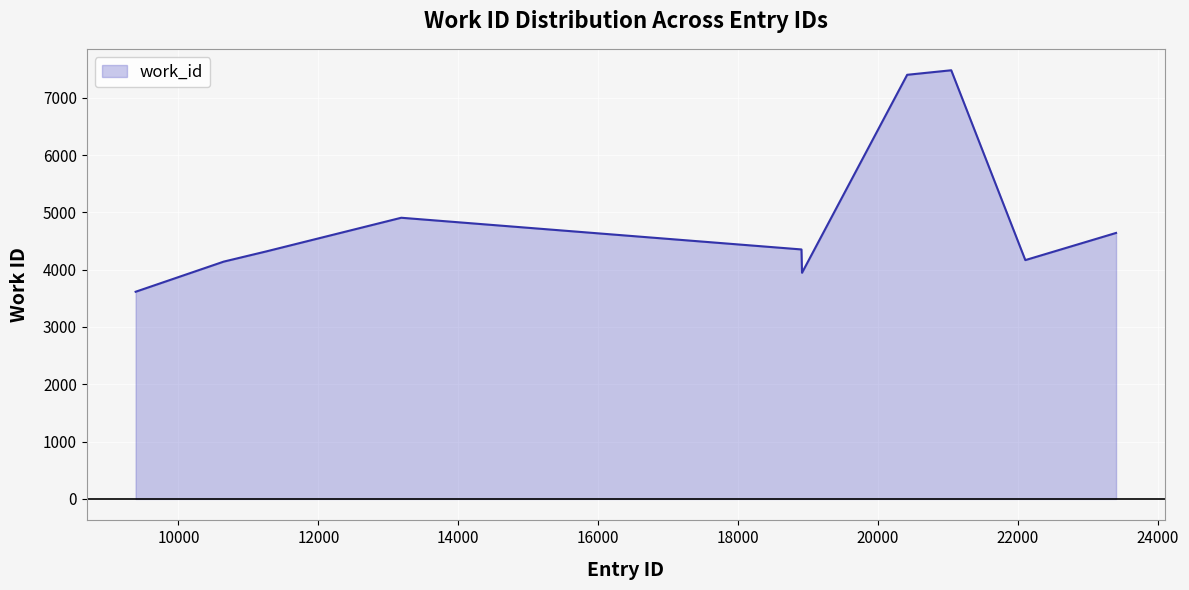

What is the difference between the maximum and minimum values?

3864